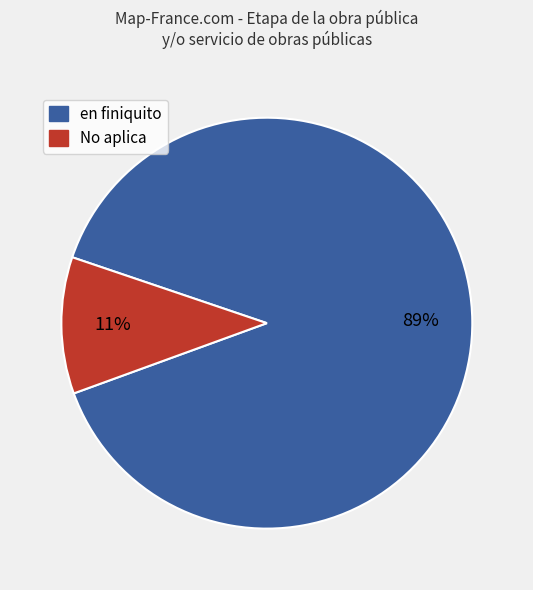

Rank the categories by value from highest to lowest.

en finiquito, No aplica